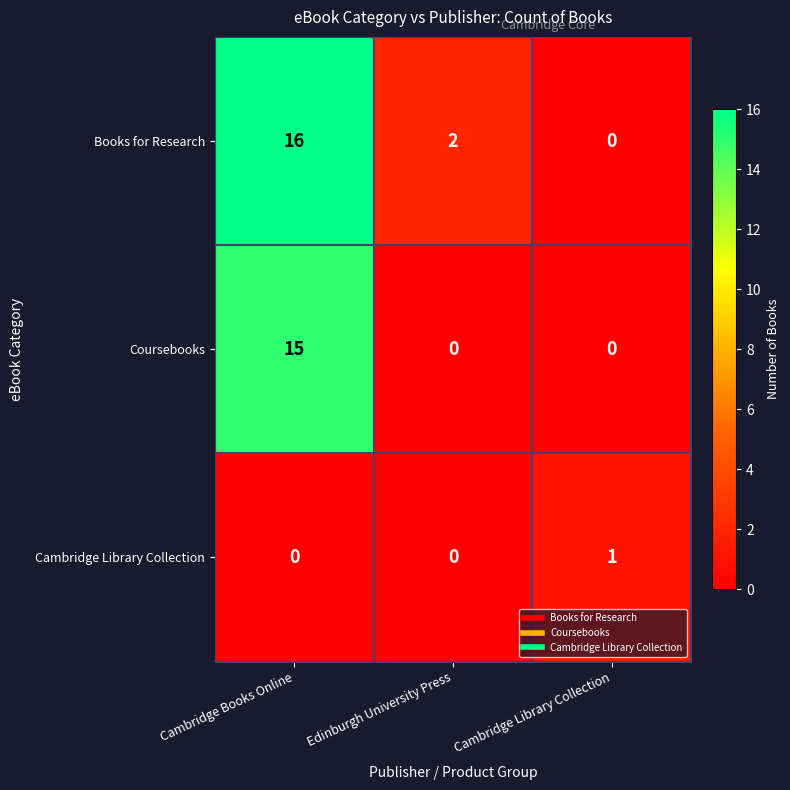

What is the spread (max minus min) of values at Cambridge Library Collection?

1